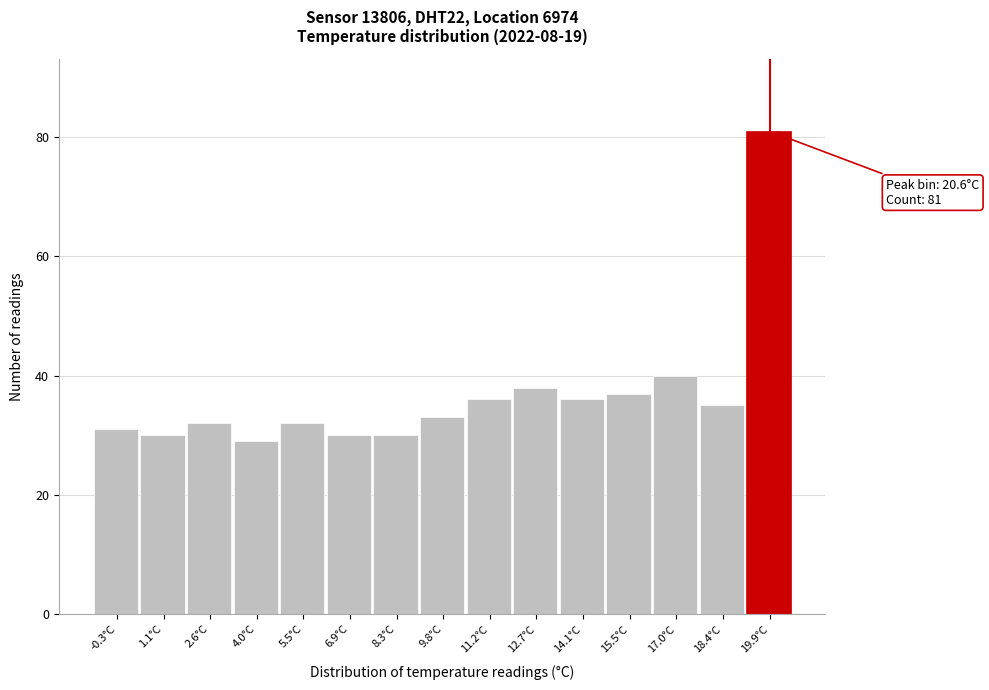

Reading left to right, extract all data points from this chart.

31	30	32	29	32	30	30	33	36	38	36	37	40	35	81